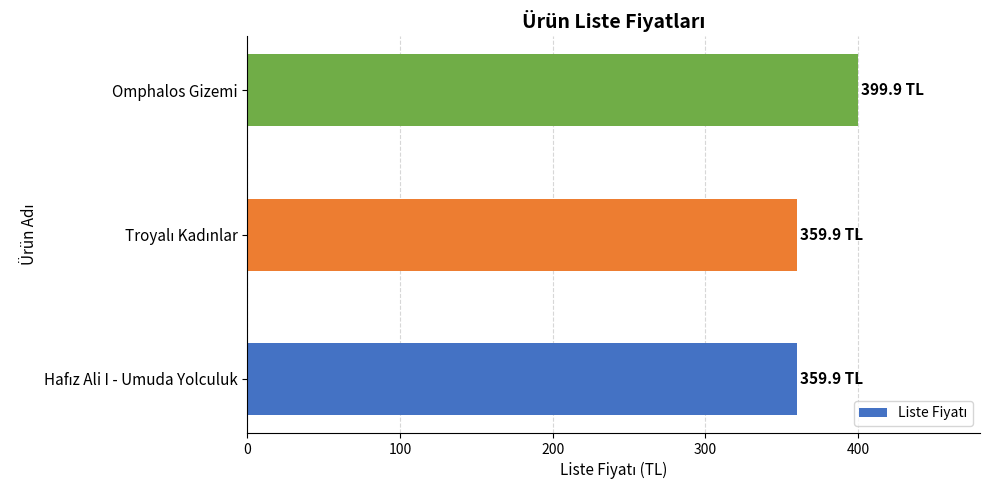

Is it true that the value at Omphalos Gizemi is 153.4?

False